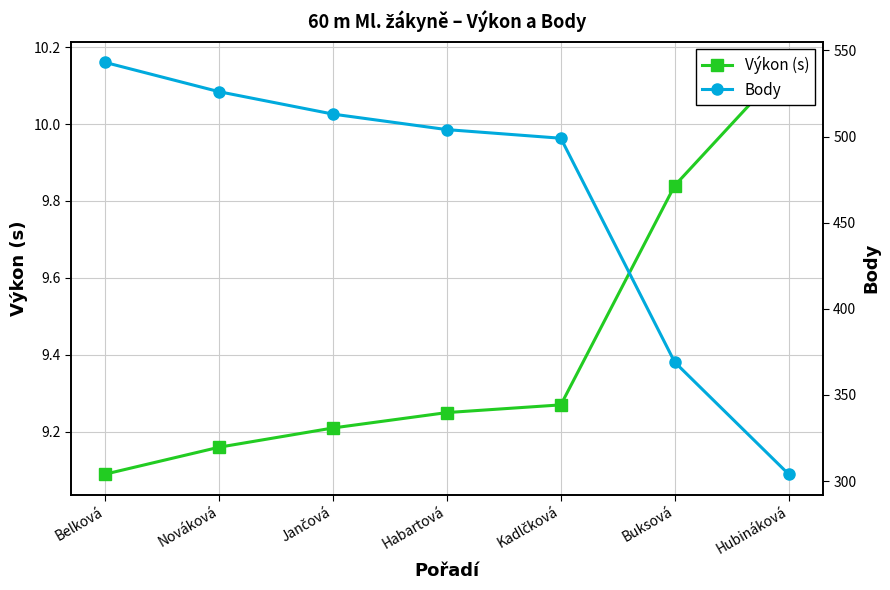

Is this an area chart (filled region under the line)?

No